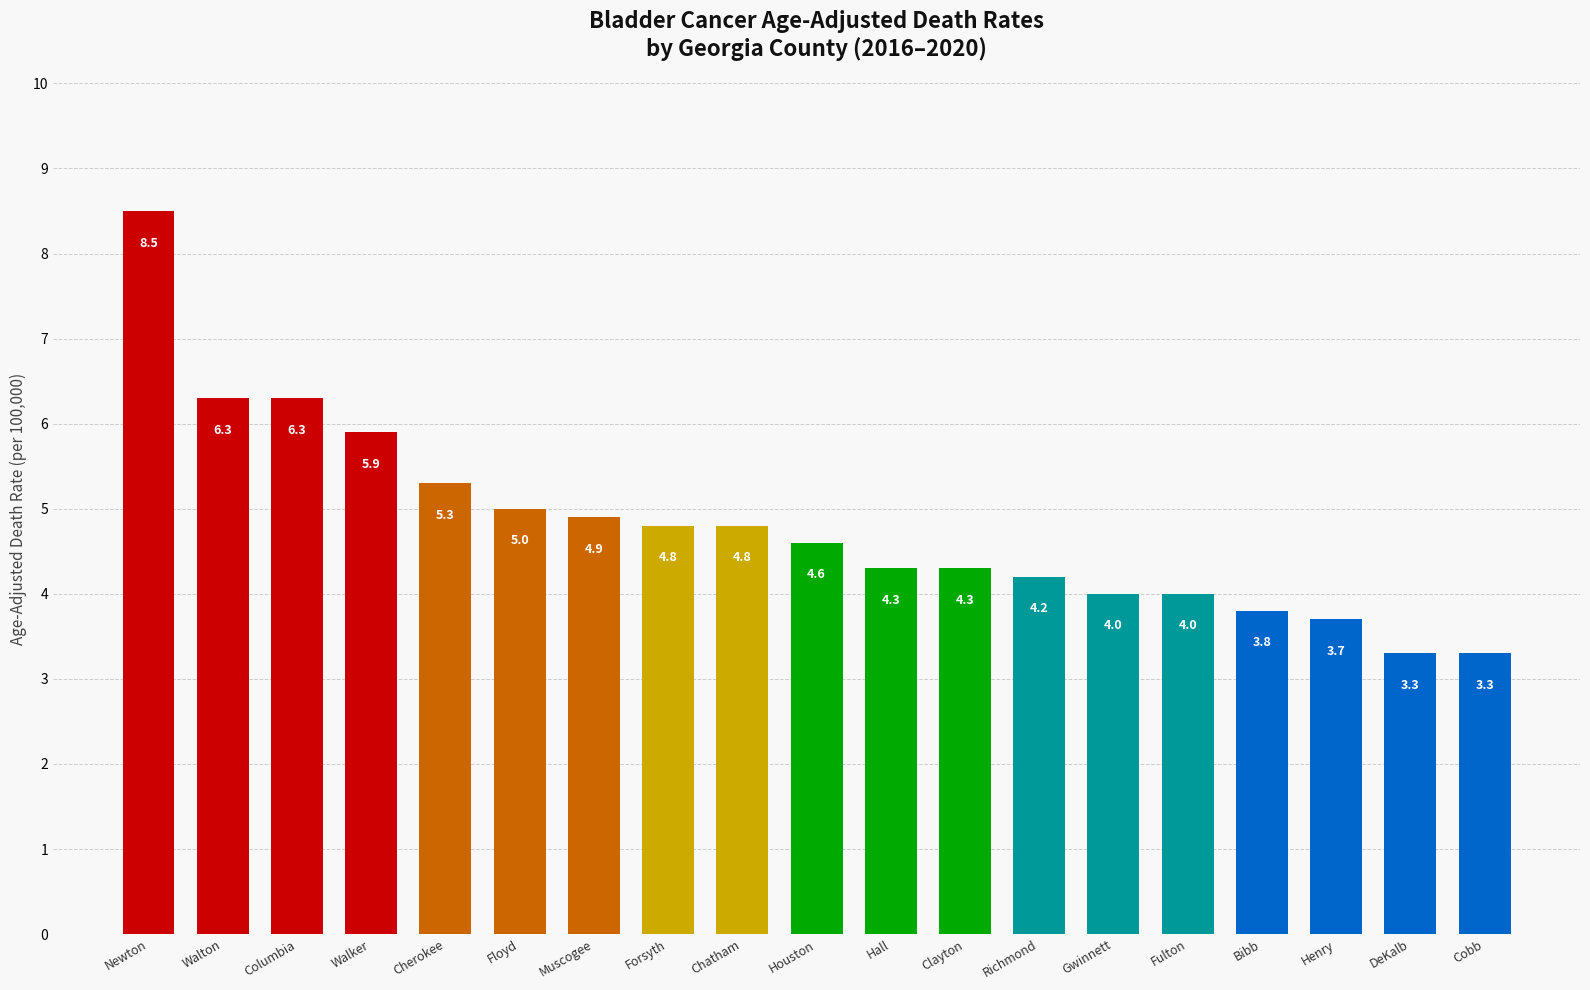

Where does the data first go above 4?

Newton